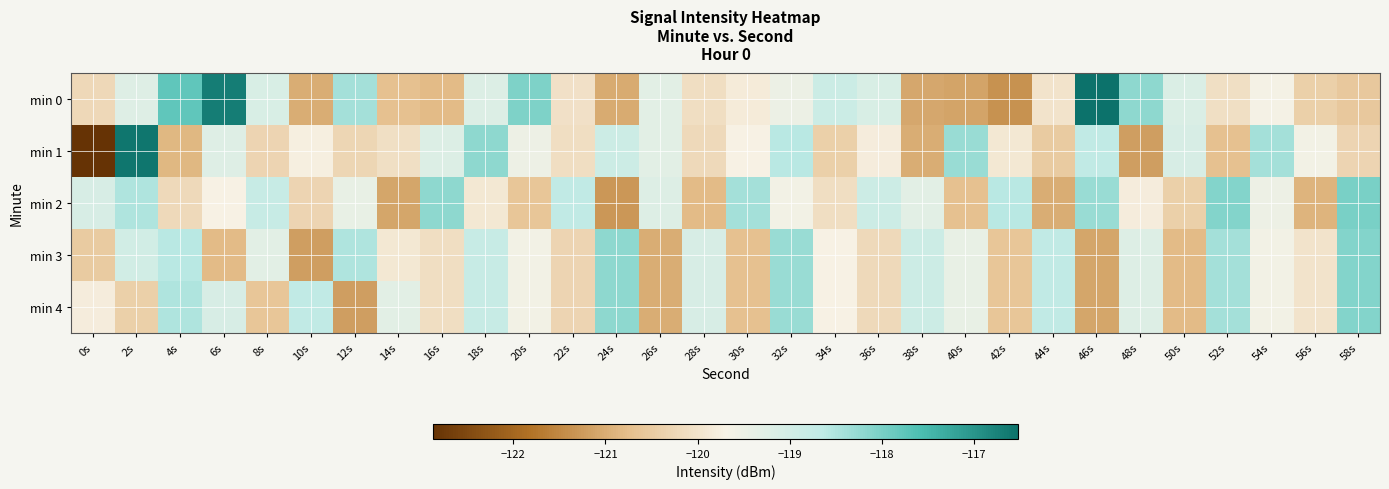

Count the number of categories in the chart.

30